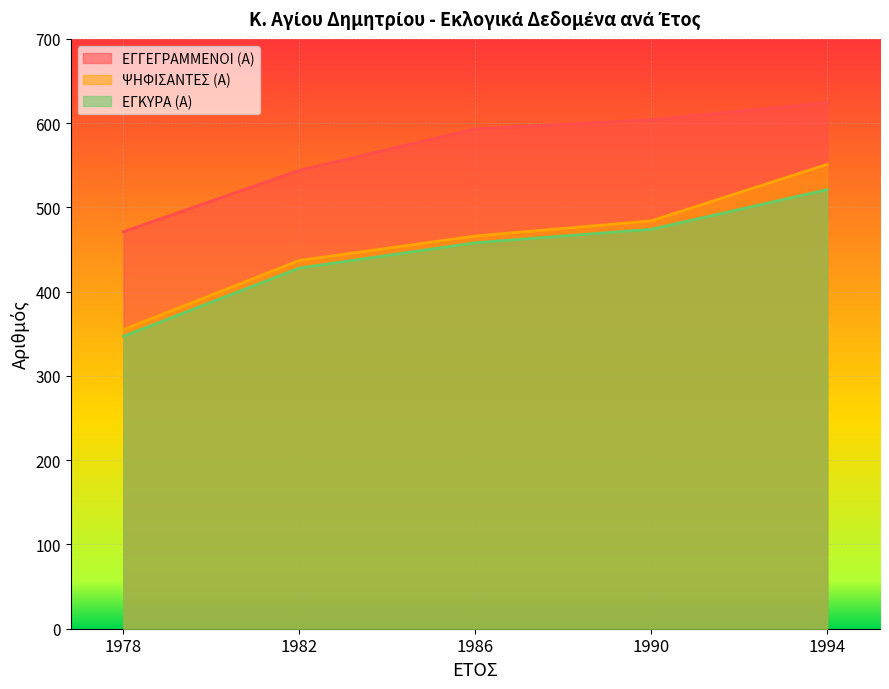

True or false: ΕΓΓΕΓΡΑΜΜΕΝΟΙ (Α) and ΕΓΚΥΡΑ (Α) intersect in this chart.

False